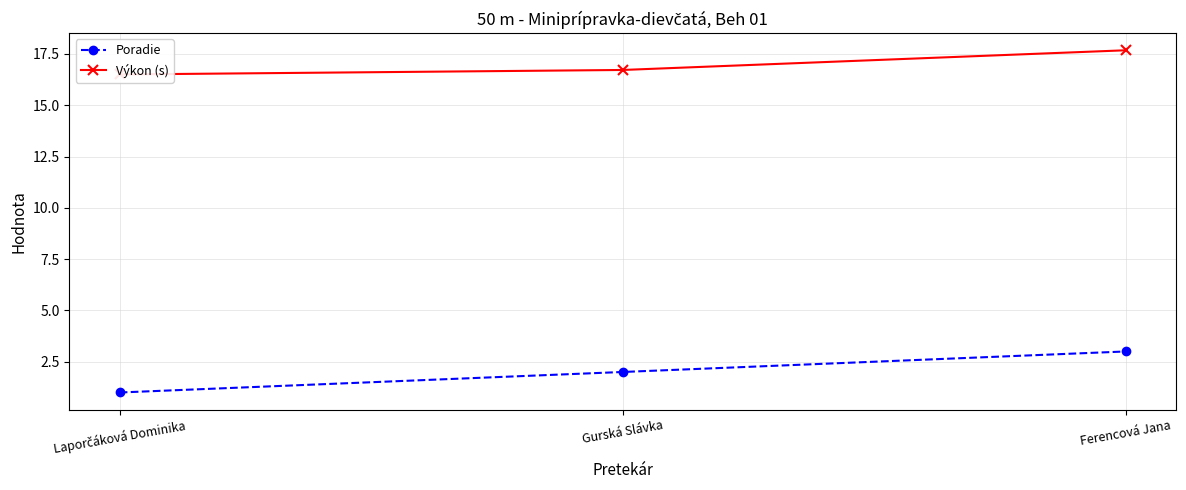

List the series in order of their overall mean, lowest first.

Poradie, Výkon (s)